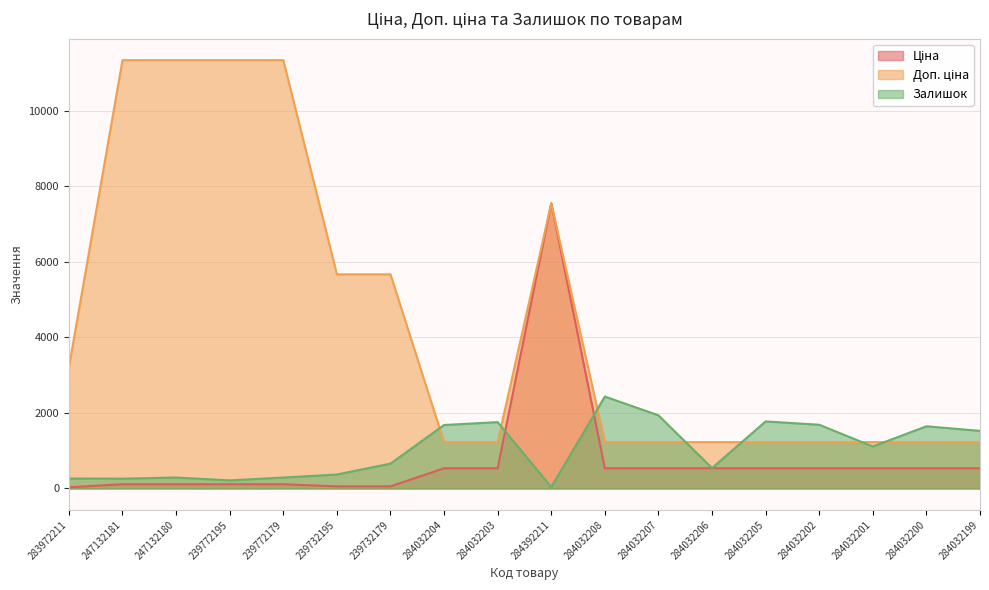

How many lines are shown in the chart?

3